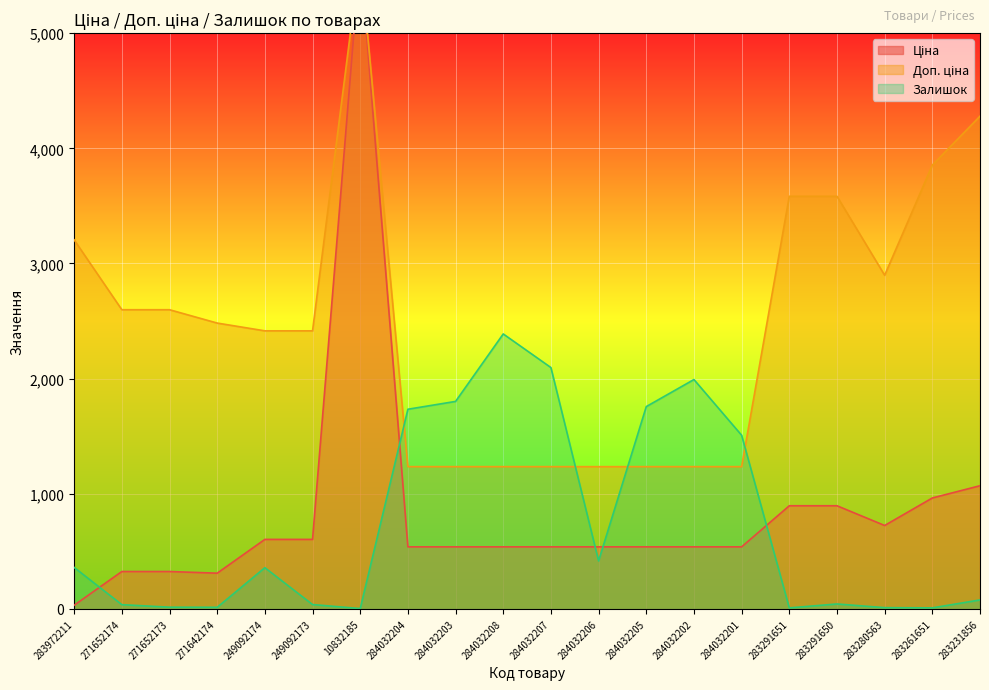

True or false: Доп. ціна and Ціна cross at least once.

False